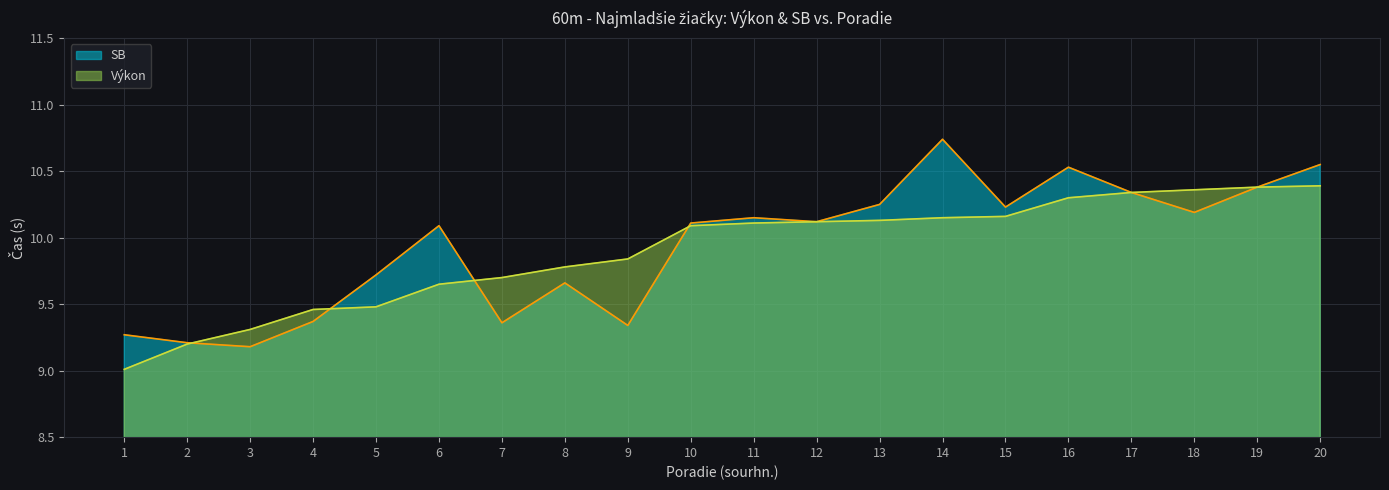

What are all the series names shown in the legend?

SB, Výkon